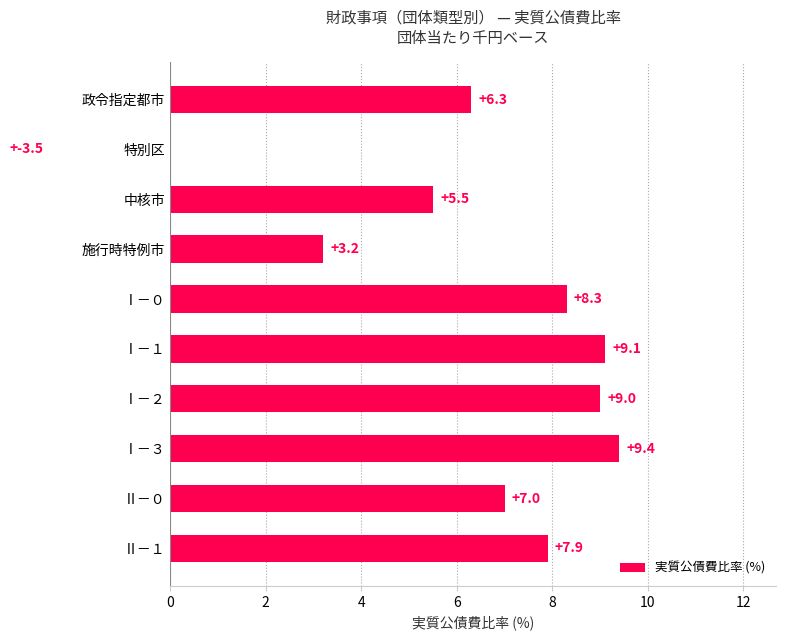

Reading left to right, extract all data points from this chart.

6.3	-3.5	5.5	3.2	8.3	9.1	9.0	9.4	7.0	7.9